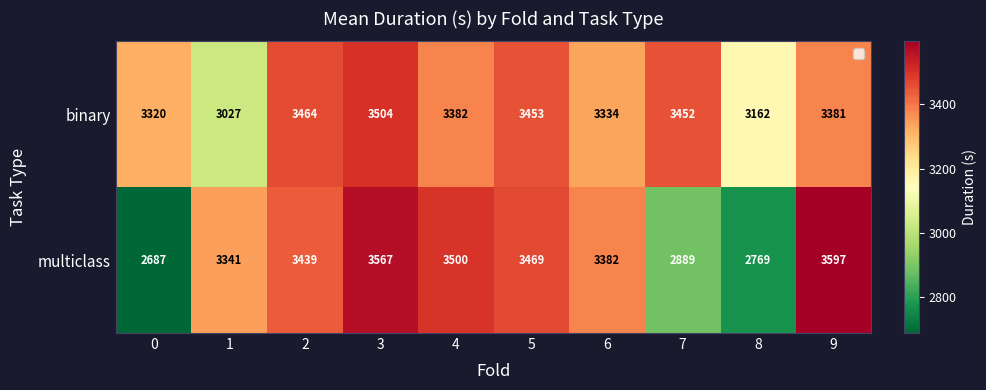

What value does the multiclass series have at 4, to the nearest 10?

3500